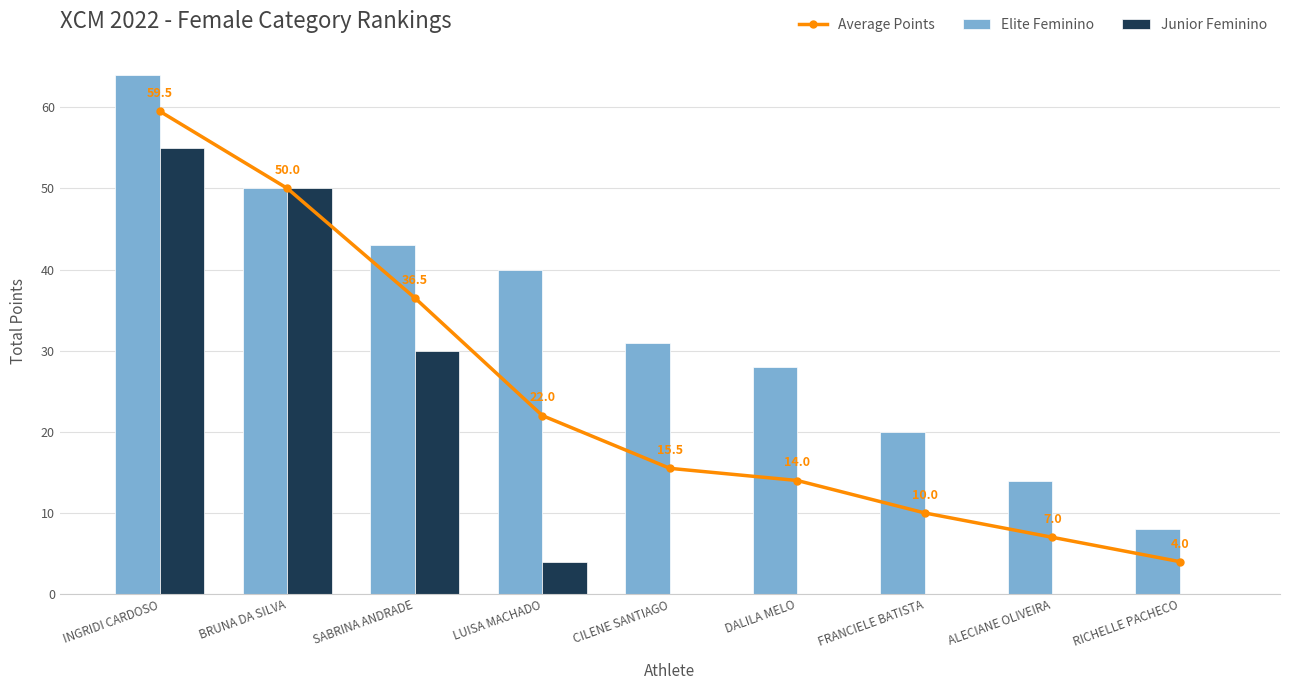

What is the highest value of the Elite Feminino series?

64.0